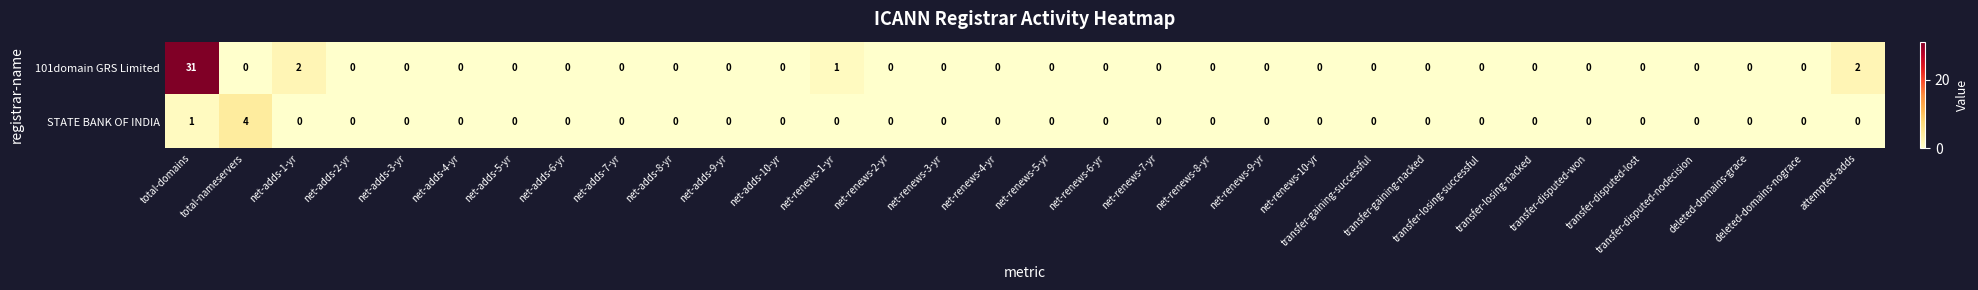

What is the sum of all STATE BANK OF INDIA values?

5